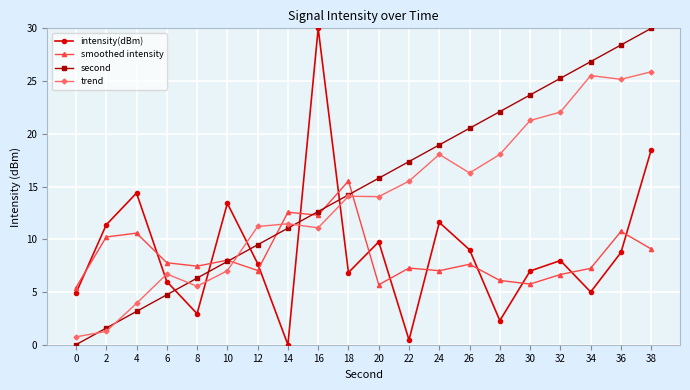

At which category is the sum across all series the highest?

38